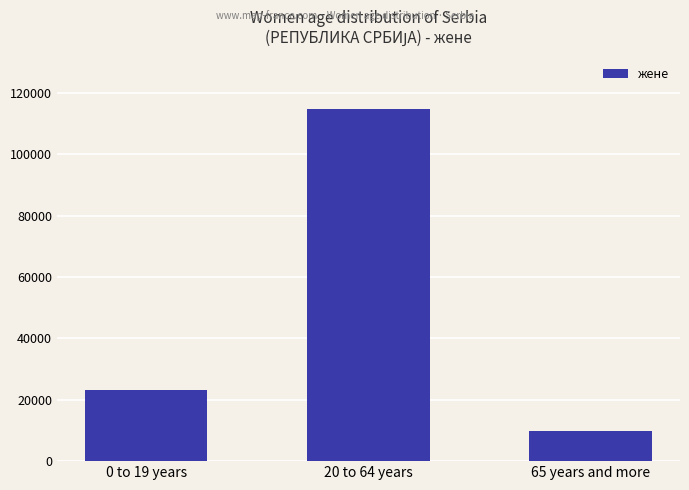

What is the difference between the values at 65 years and more and 20 to 64 years?

105036